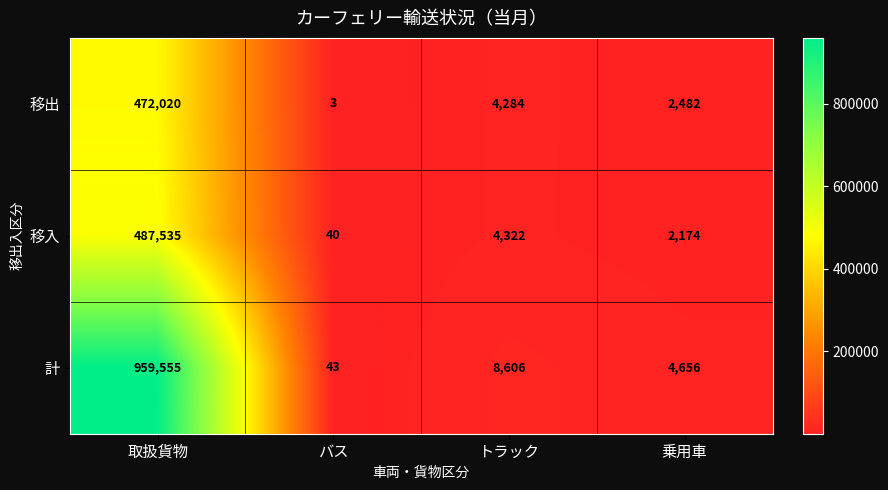

What is the sum of all 移入 values?

494071